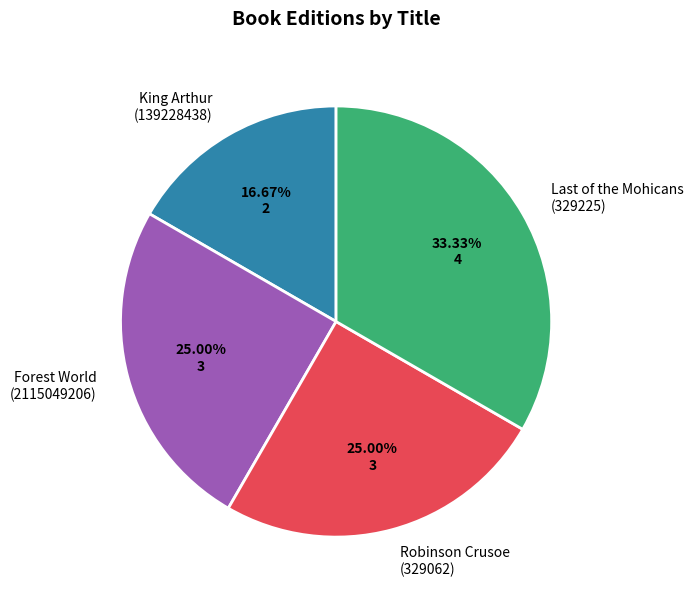

To the nearest percent, what is the difference between the largest and smallest slice percentages?

17%